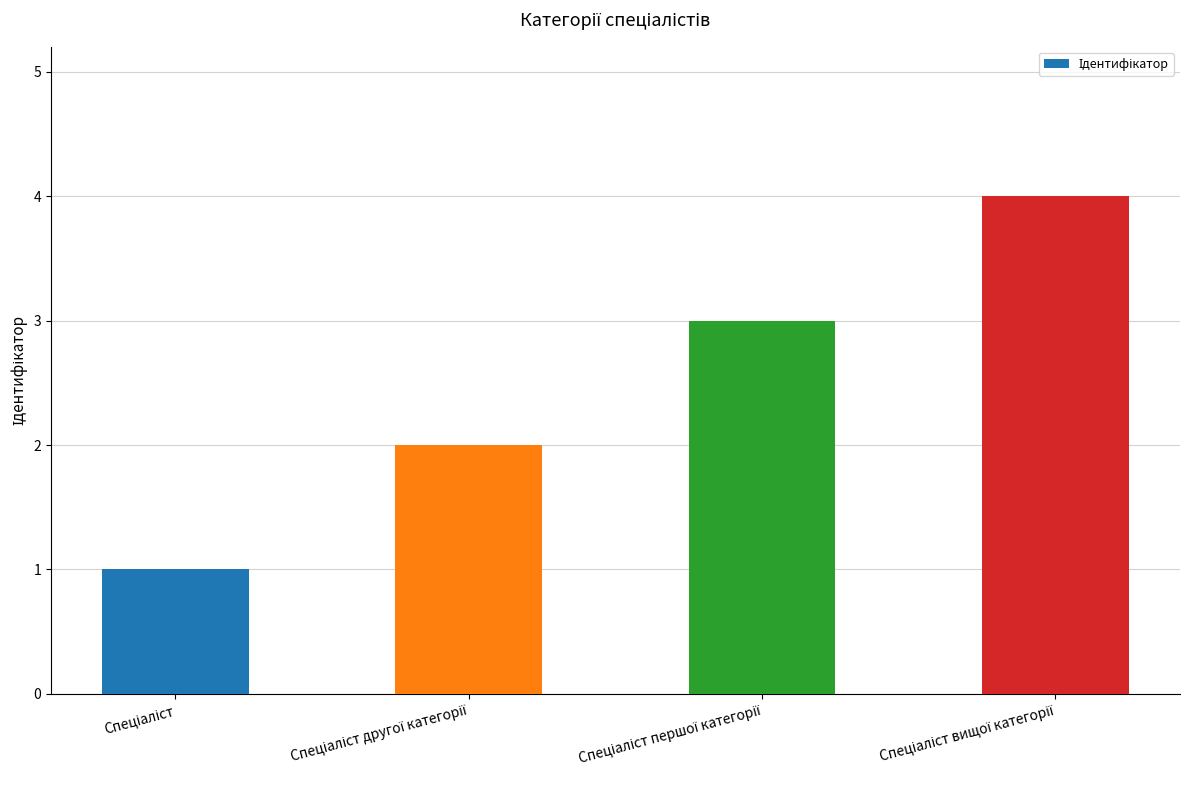

What is the difference between the maximum and minimum values?

3